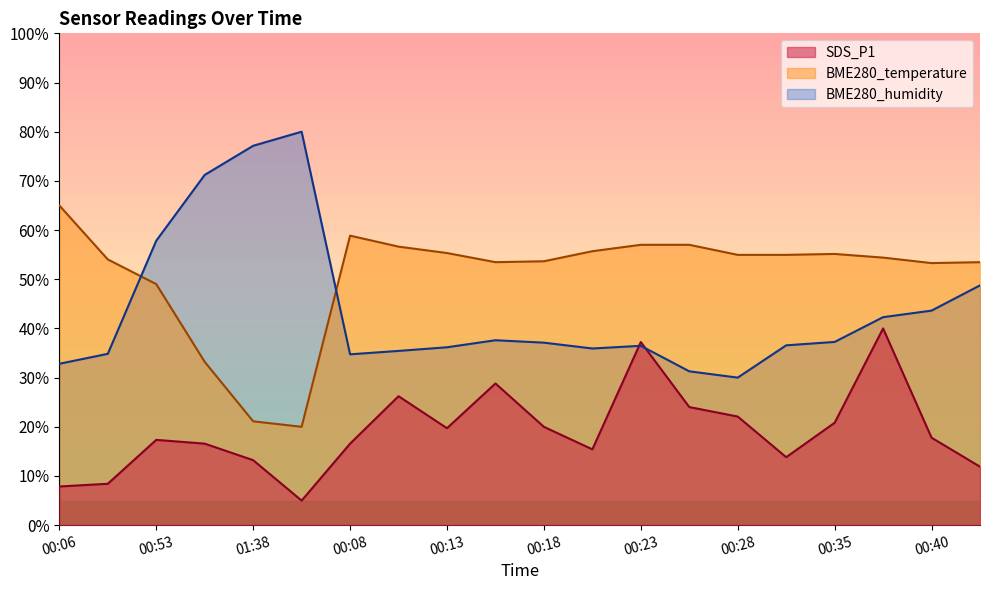

Is the value of SDS_P1 at 00:43 greater than the value of BME280_temperature at 01:38?

No